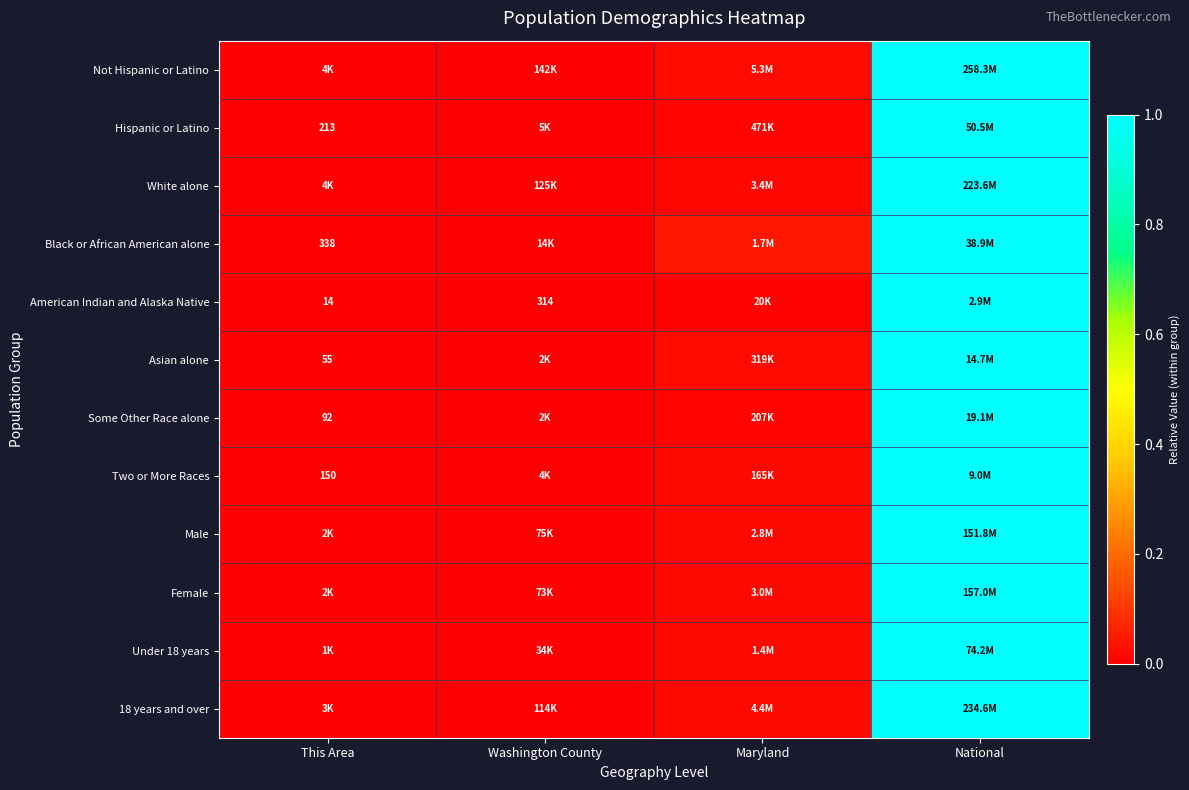

The value of 18 years and over at Washington County is 0.0. True or false?

True